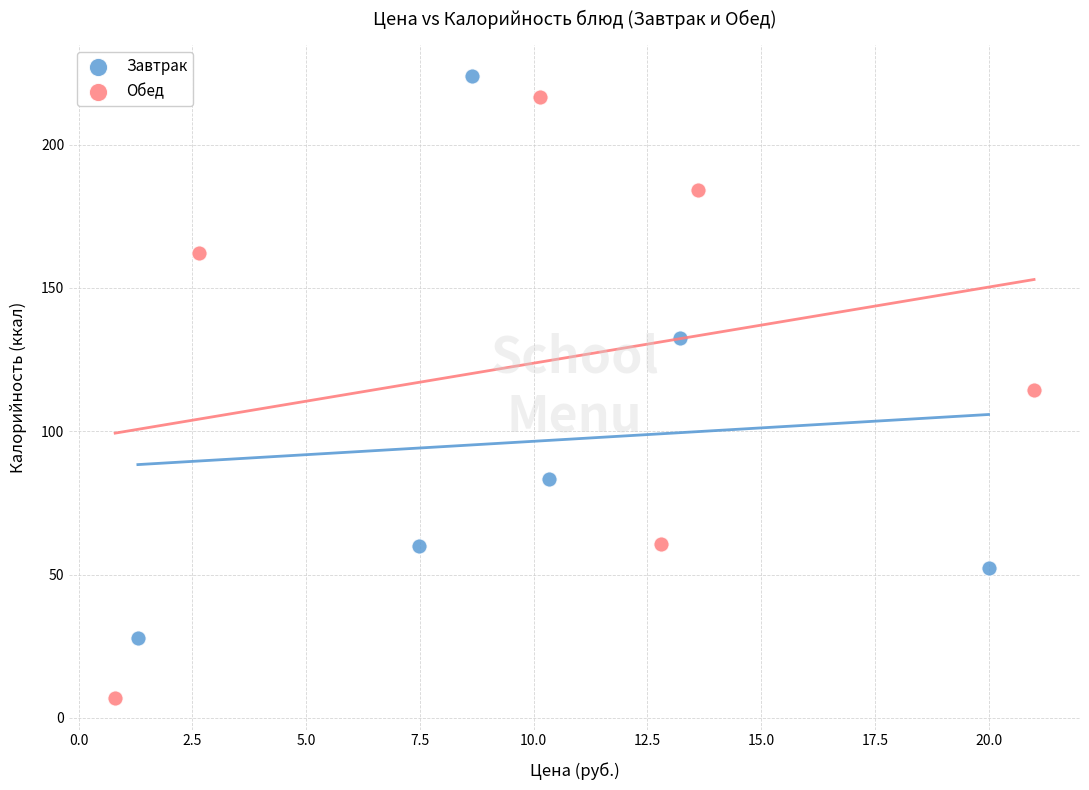

Which series has the widest spread of Y values?

Обед